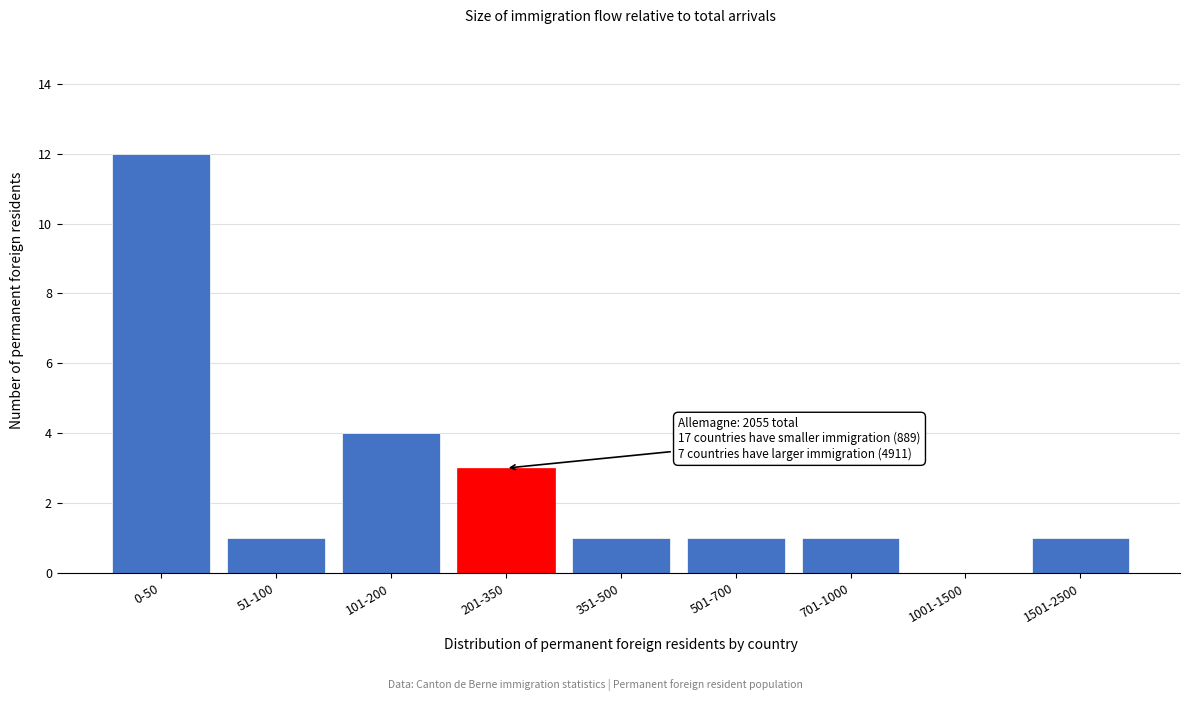

Reading right to left, list all the values displayed in this chart.

1501-2500=1	1001-1500=0	701-1000=1	501-700=1	351-500=1	201-350=3	101-200=4	51-100=1	0-50=12